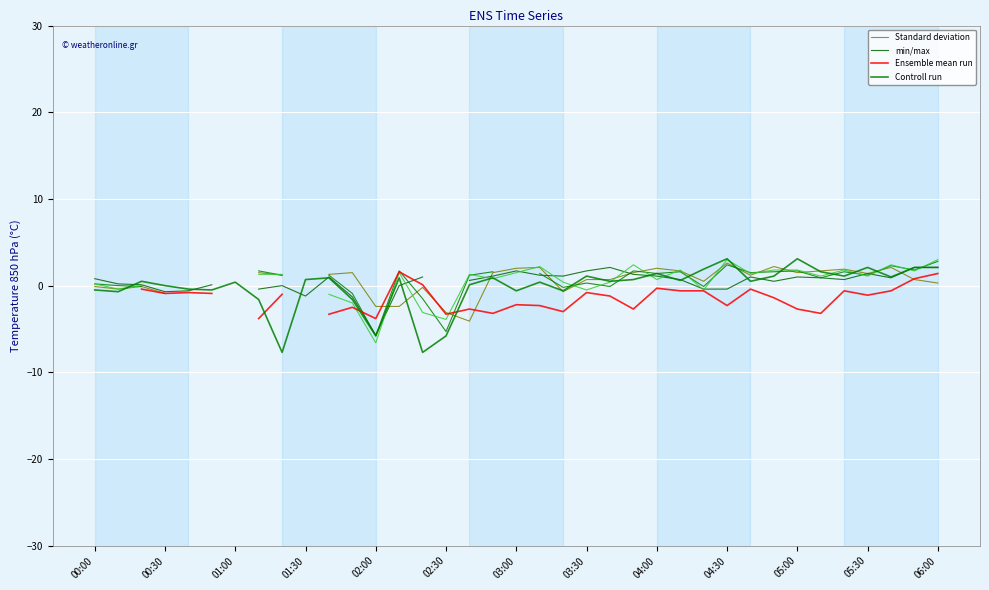

How many values in the Standard deviation series exceed 1?

18